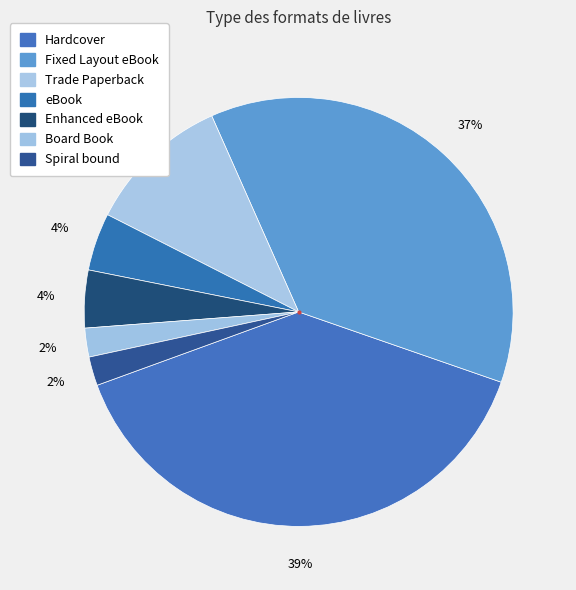

Approximately how many times larger is the value at Spiral bound compared to Fixed Layout eBook?

0.1